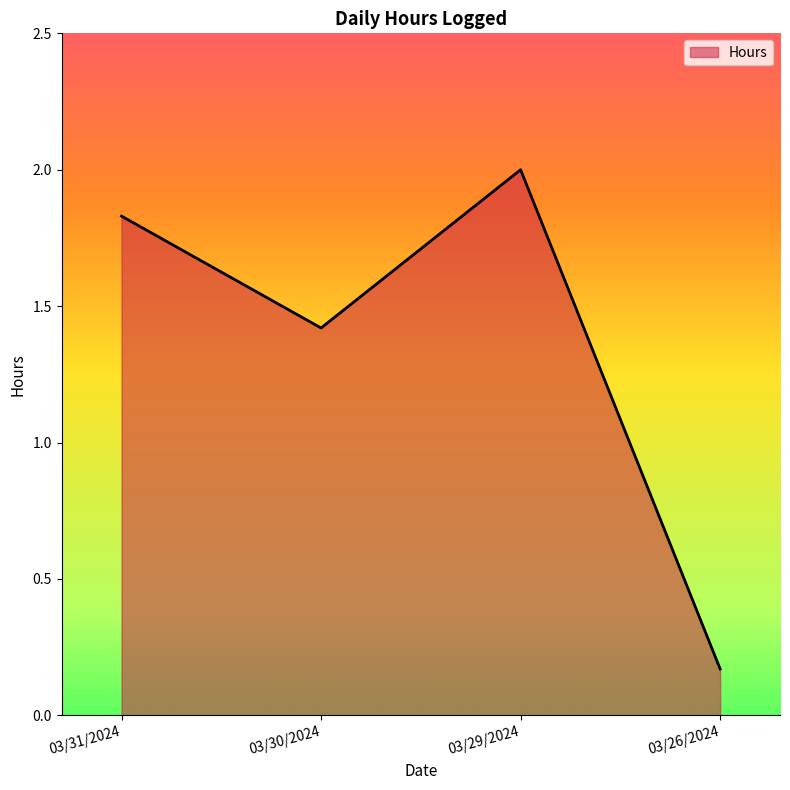

The value at 03/29/2024 is 2.7. True or false?

False